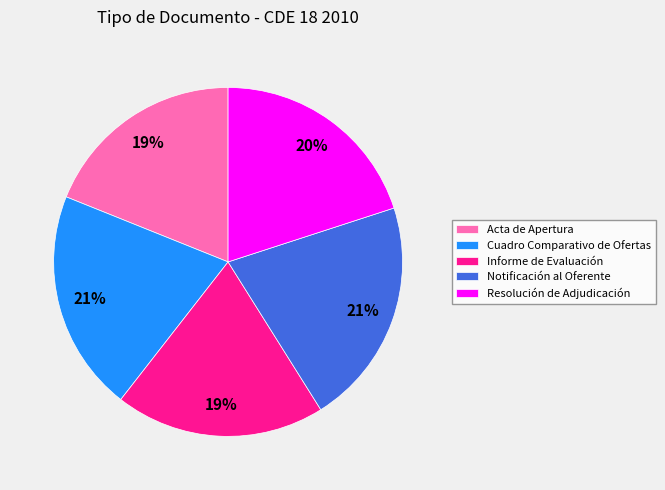

How many slices are in this pie chart?

5